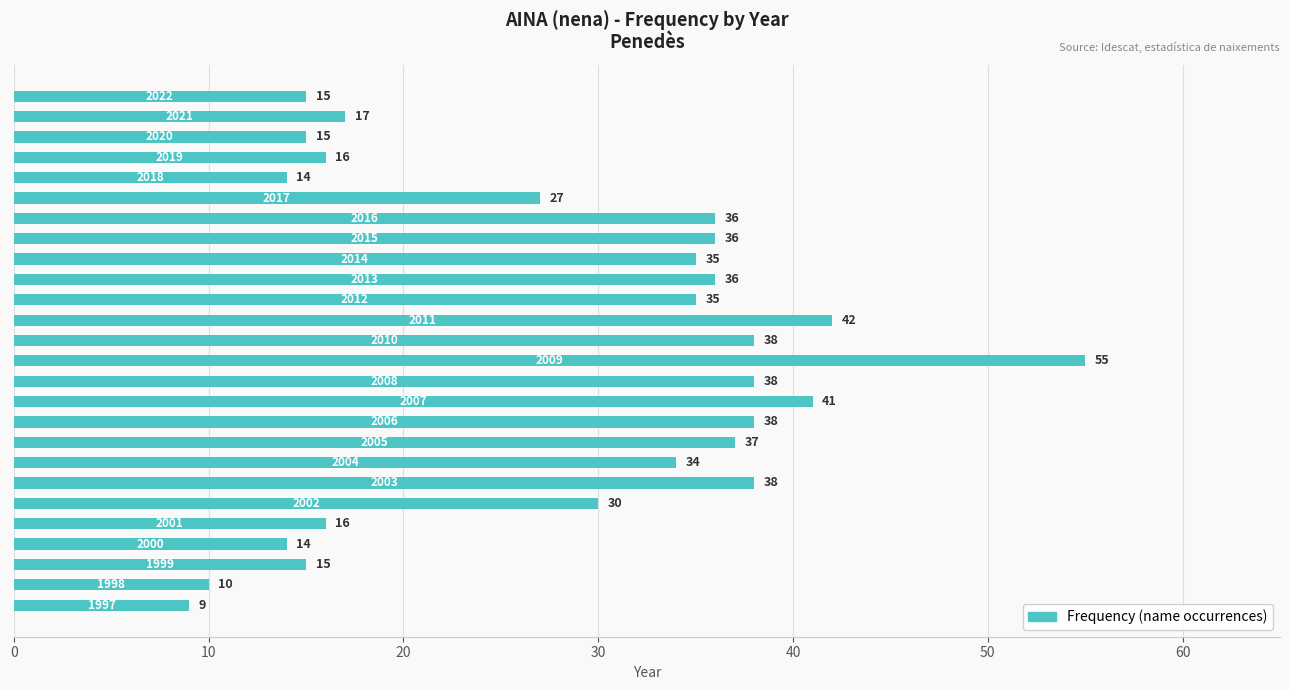

Does the chart contain stacked bars?

No